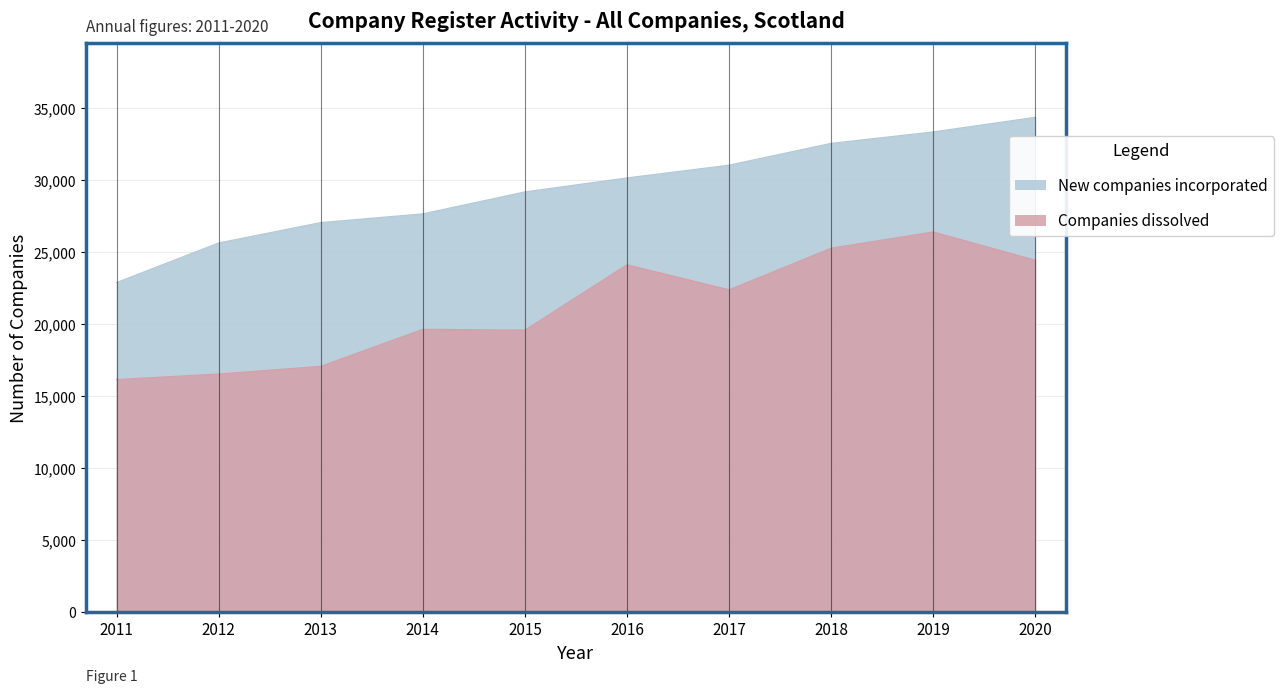

Reading left to right, extract all data points from this chart.

New companies incorporated: 22879	25630	27046	27653	29178	30150	31037	32553	33347	34362
Companies dissolved: 16139	16524	17058	19632	19576	24116	22377	25270	26394	24432